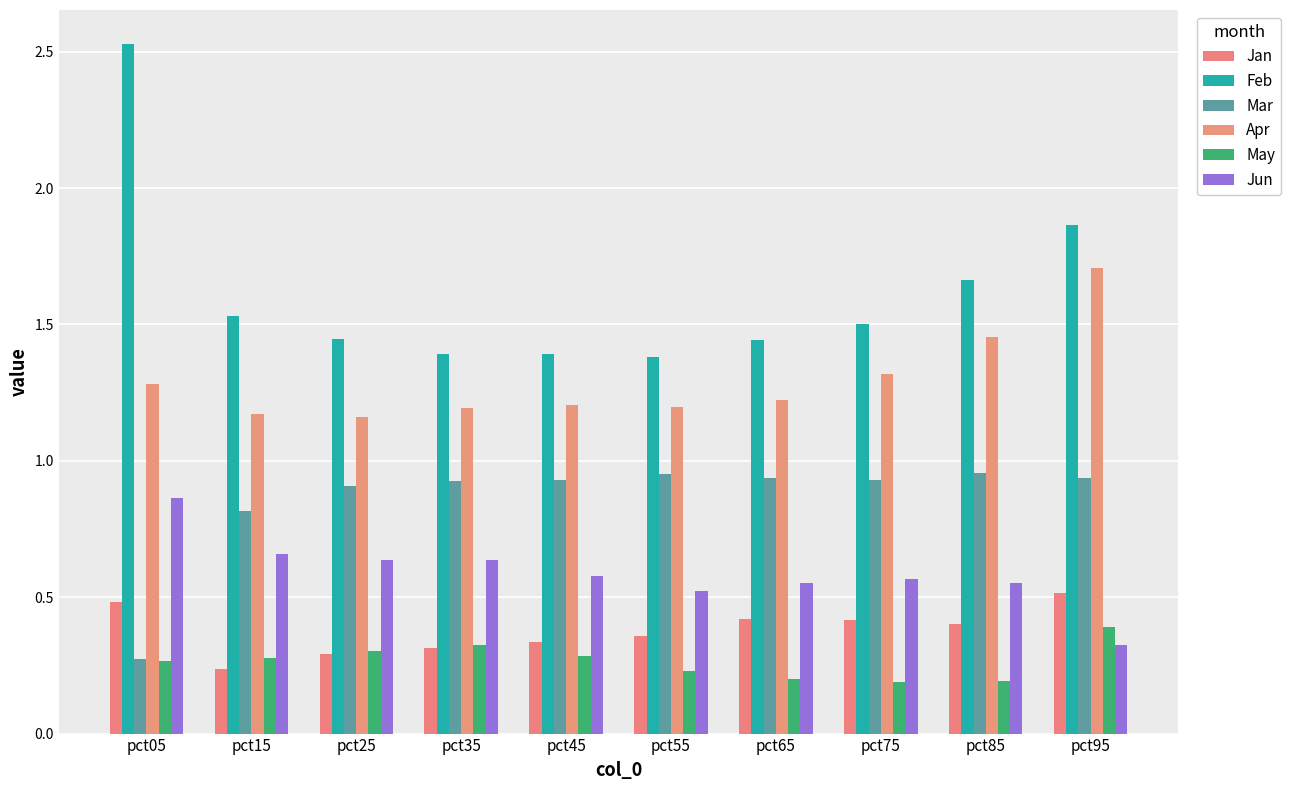

Reading left to right, list all the values displayed in this chart.

Jan: 0.5	0.2	0.3	0.3	0.3	0.4	0.4	0.4	0.4	0.5
Feb: 2.5	1.5	1.4	1.4	1.4	1.4	1.4	1.5	1.7	1.9
Mar: 0.3	0.8	0.9	0.9	0.9	1.0	0.9	0.9	1.0	0.9
Apr: 1.3	1.2	1.2	1.2	1.2	1.2	1.2	1.3	1.5	1.7
May: 0.3	0.3	0.3	0.3	0.3	0.2	0.2	0.2	0.2	0.4
Jun: 0.9	0.7	0.6	0.6	0.6	0.5	0.6	0.6	0.6	0.3